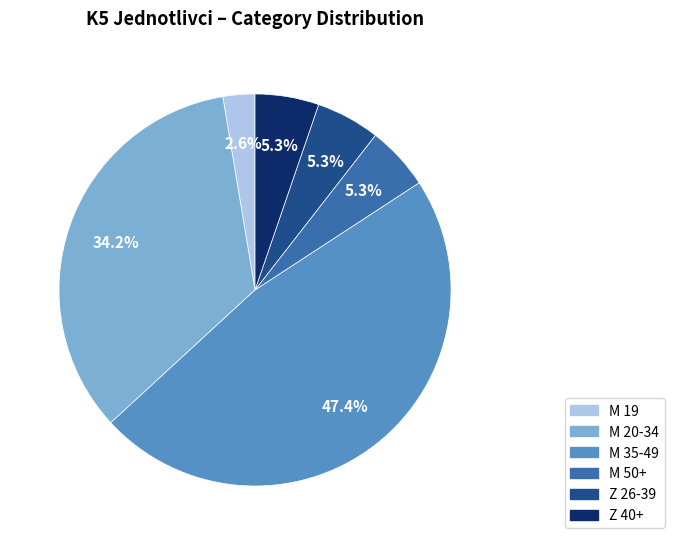

How many slices are in this pie chart?

6